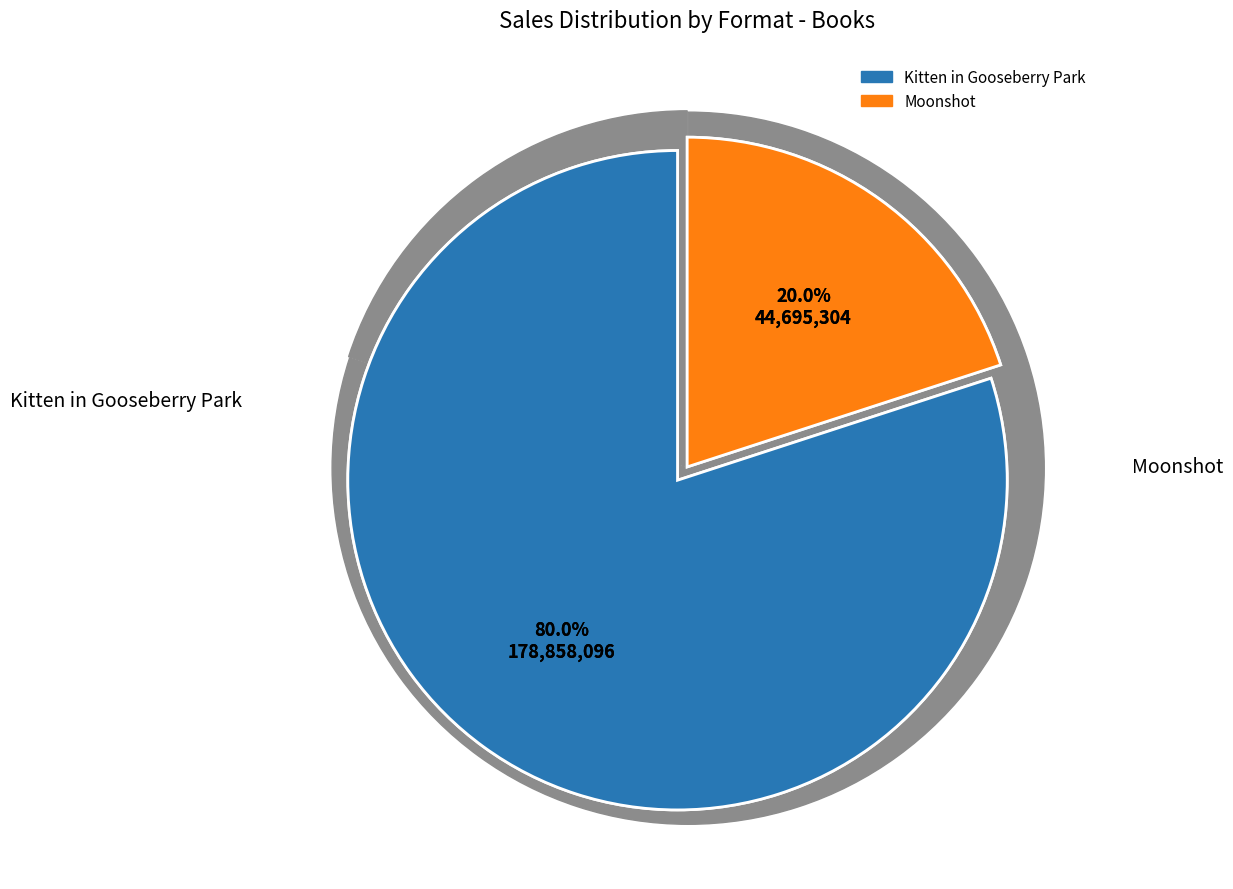

Approximately how many times larger is the value at Moonshot compared to Kitten in Gooseberry Park?

0.2